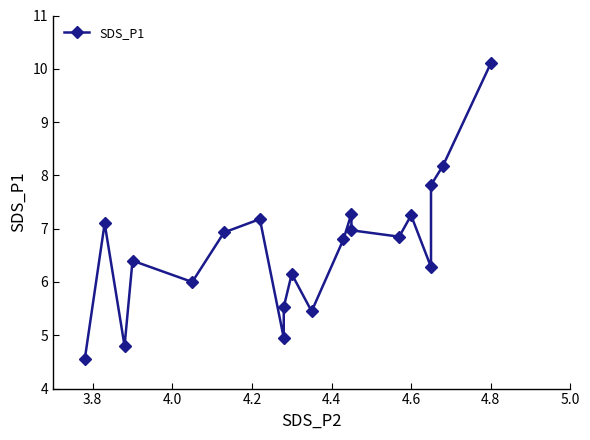

Is this an area chart (filled region under the line)?

No